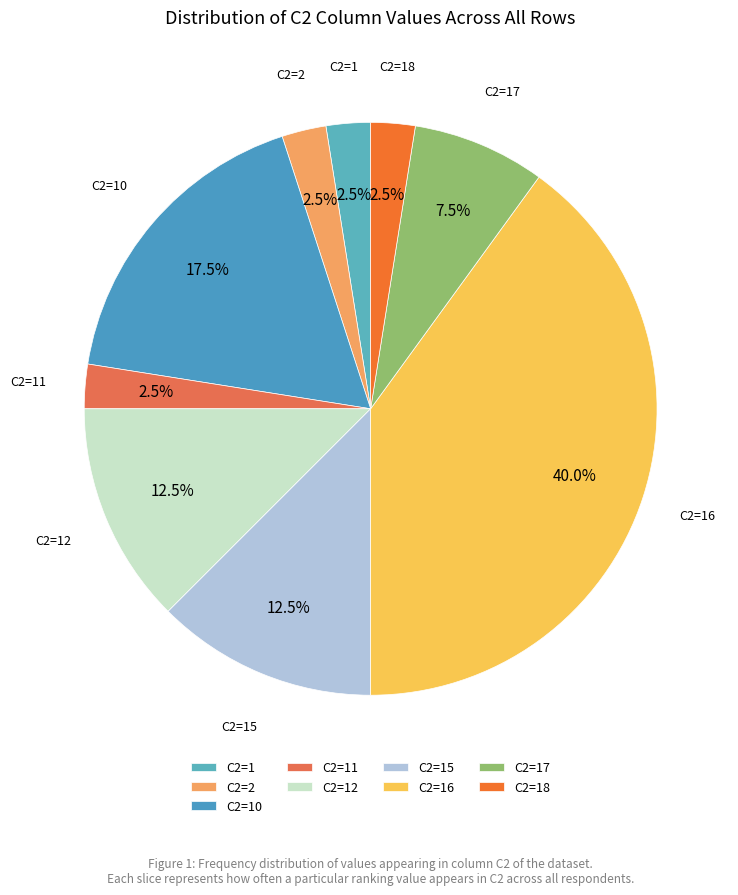

What is the largest slice in the pie chart?

C2=16